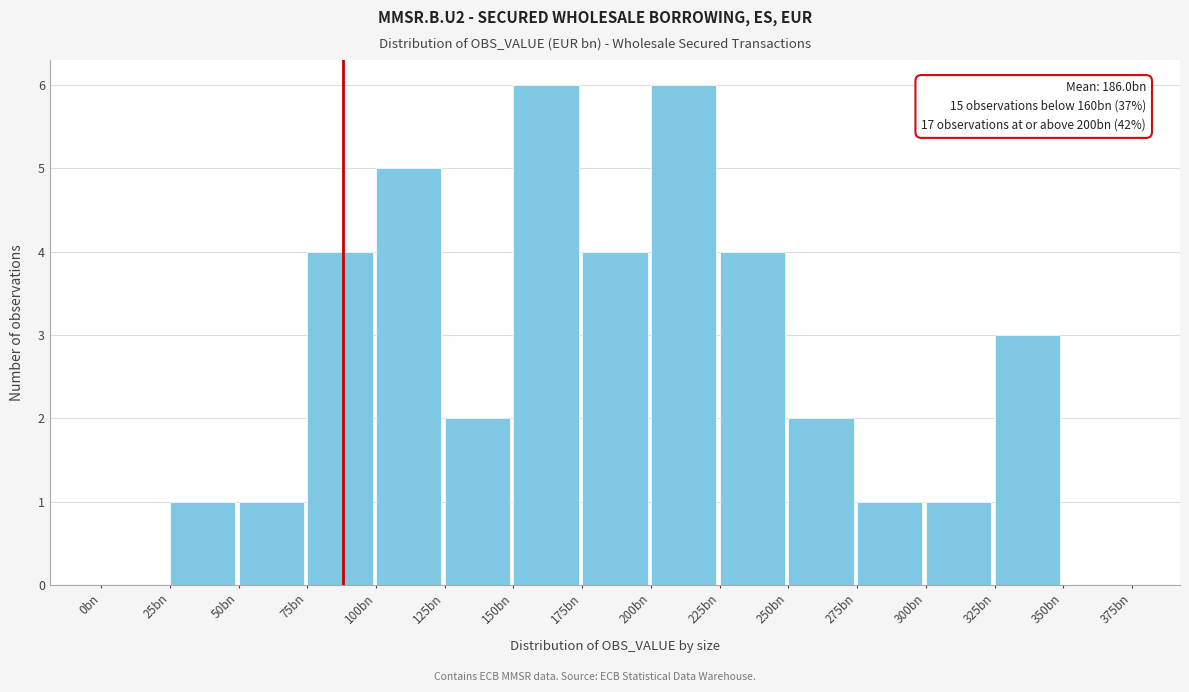

Reading left to right, extract all data points from this chart.

0bn=0	25bn=1	50bn=1	75bn=4	100bn=5	125bn=2	150bn=6	175bn=4	200bn=6	225bn=4	250bn=2	275bn=1	300bn=1	325bn=3	350bn=0